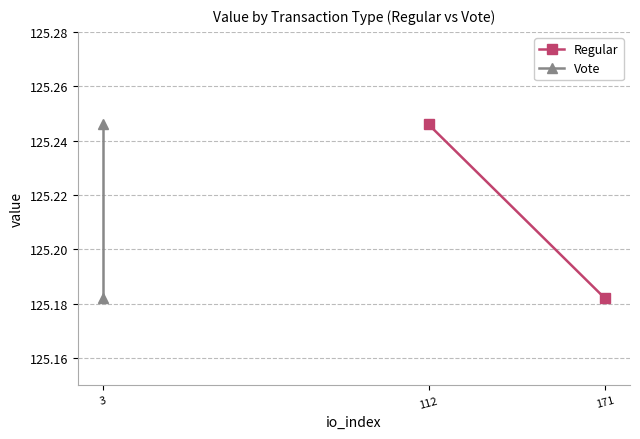

Which series changed the most between 3 and 112?

Regular